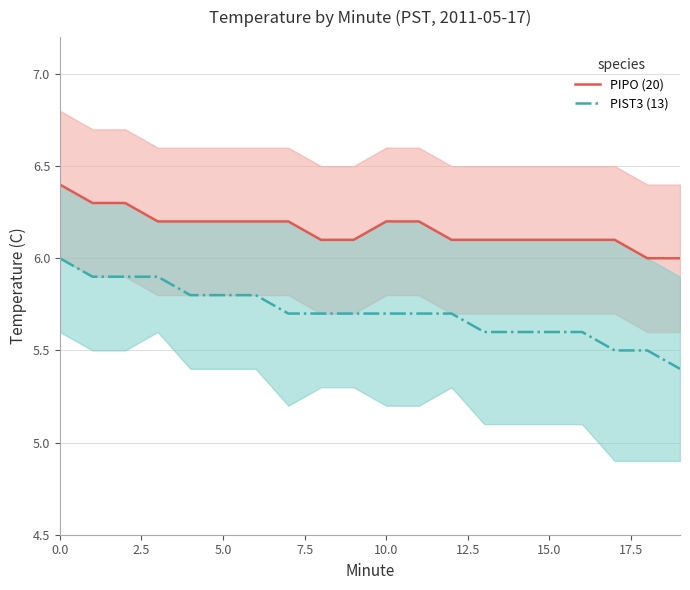

True or false: PIPO (20) and PIST3 (13) cross at least once.

False